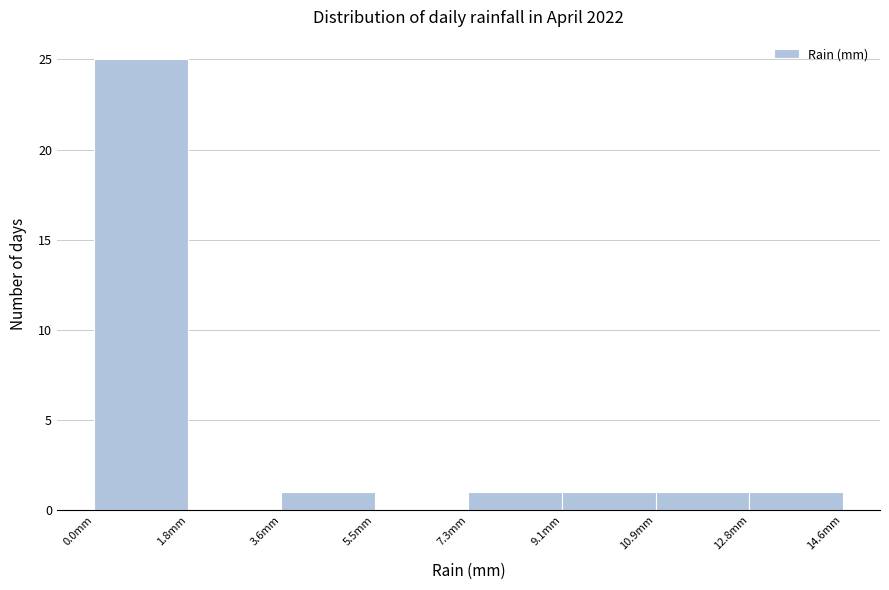

What is the height of the bar covering 9.2 to 11.0 on the x-axis? Neither the bar edges nor the heights are printed on the chart, so give them approximately, as read against the axes.

1